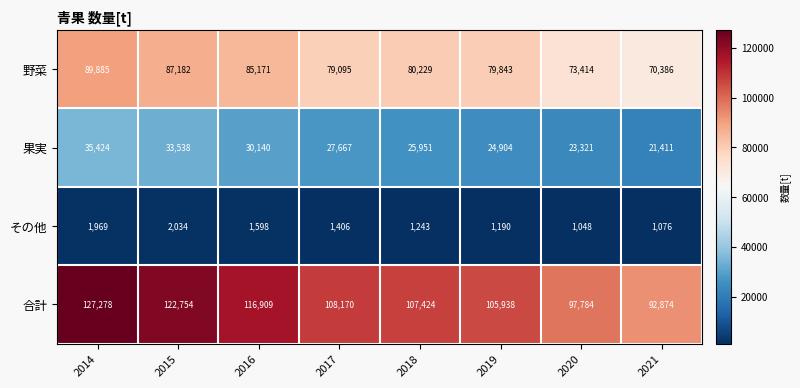

The value of 野菜 at 2017 is 79095. True or false?

True